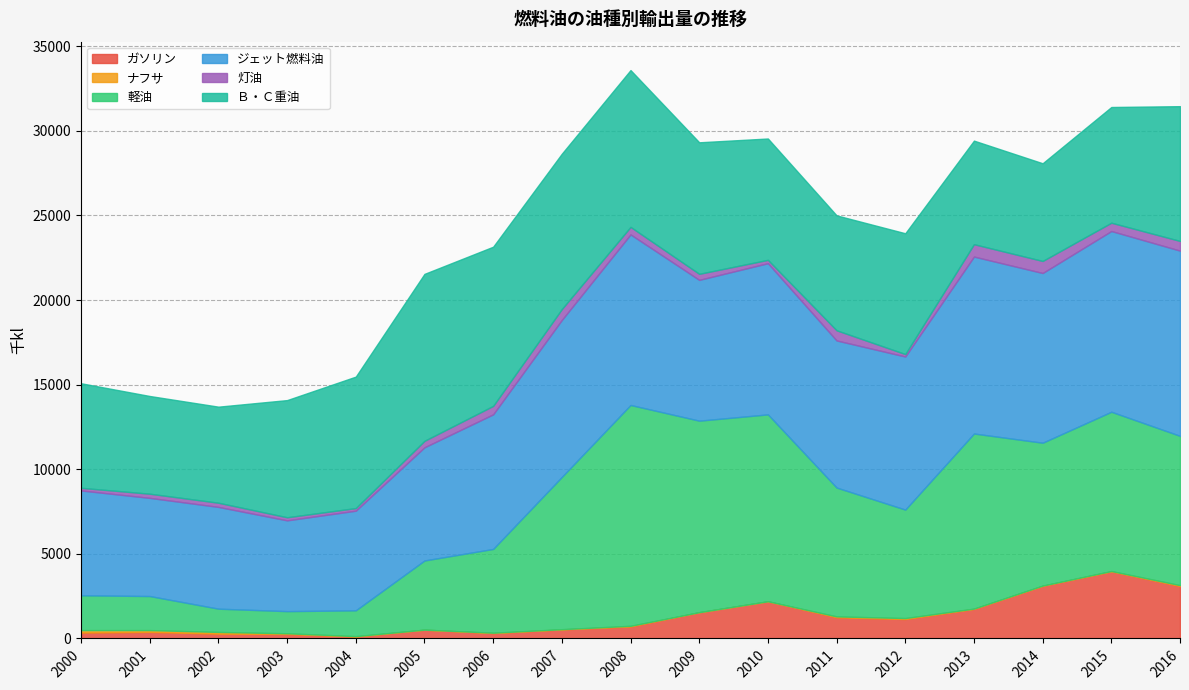

Reading left to right, transcribe all the data shown in this chart.

ガソリン: 2000=348.8	2001=388.3	2002=283.9	2003=266.5	2004=112.4	2005=521.0	2006=317.0	2007=535.8	2008=710.1	2009=1551.9	2010=2197.5	2011=1253.6	2012=1148.4	2013=1747.9	2014=3111.6	2015=3967.1	2016=3100.4
ナフサ: 2000=144.8	2001=106.3	2002=101.8	2003=40.5	2004=25.7	2005=0.0	2006=23.1	2007=12.3	2008=38.0	2009=0.0	2010=0.0	2011=51.0	2012=57.5	2013=17.1	2014=13.5	2015=17.5	2016=51.2
軽油: 2000=2057.7	2001=2011.9	2002=1374.1	2003=1307.5	2004=1524.6	2005=4087.4	2006=4950.4	2007=8999.3	2008=13050.5	2009=11319.5	2010=11045.6	2011=7613.7	2012=6409.6	2013=10347.7	2014=8443.1	2015=9414.1	2016=8822.5
ジェット燃料油: 2000=6195.5	2001=5802.4	2002=6014.8	2003=5365.5	2004=5888.1	2005=6689.0	2006=7955.0	2007=9277.1	2008=10080.4	2009=8321.4	2010=8935.6	2011=8693.5	2012=9046.9	2013=10456.9	2014=10030.5	2015=10681.0	2016=10946.9
灯油: 2000=156.1	2001=246.0	2002=246.7	2003=182.6	2004=155.3	2005=382.8	2006=499.0	2007=644.2	2008=444.1	2009=356.9	2010=197.8	2011=600.3	2012=144.2	2013=731.9	2014=711.2	2015=491.3	2016=572.7
Ｂ・Ｃ重油: 2000=6179.6	2001=5775.2	2002=5678.1	2003=6924.9	2004=7769.7	2005=9867.1	2006=9409.3	2007=9183.1	2008=9268.9	2009=7774.3	2010=7172.0	2011=6792.5	2012=7141.2	2013=6121.6	2014=5774.7	2015=6838.9	2016=7965.5